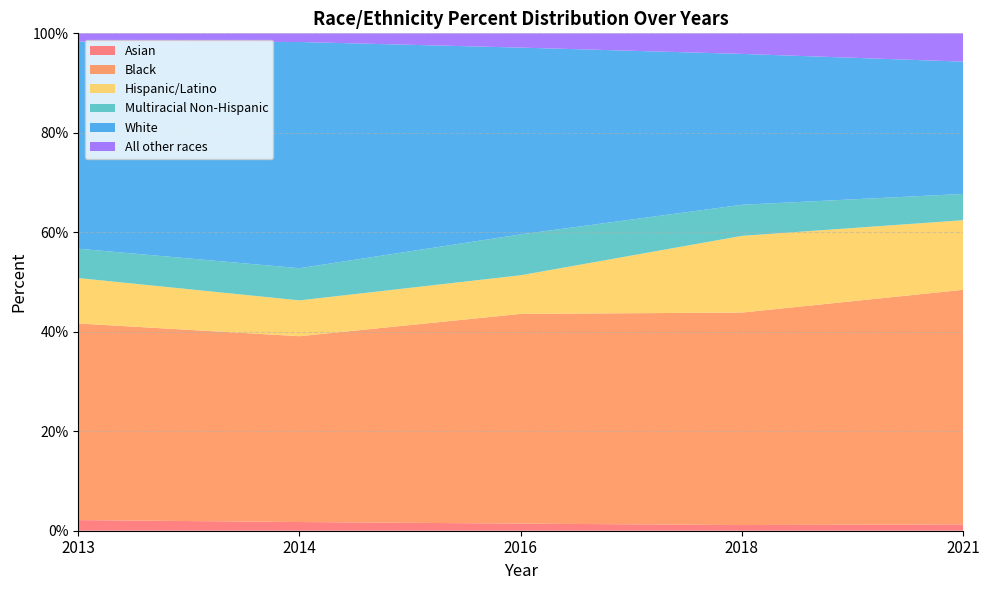

Reading right to left, list all the values displayed in this chart.

Asian: 0.0	0.0	0.0	0.0	0.0
Black: 0.5	0.4	0.4	0.4	0.4
Hispanic/Latino: 0.1	0.2	0.1	0.1	0.1
Multiracial Non-Hispanic: 0.1	0.1	0.1	0.1	0.1
White: 0.3	0.3	0.4	0.5	0.4
All other races: 0.1	0.0	0.0	0.0	0.0